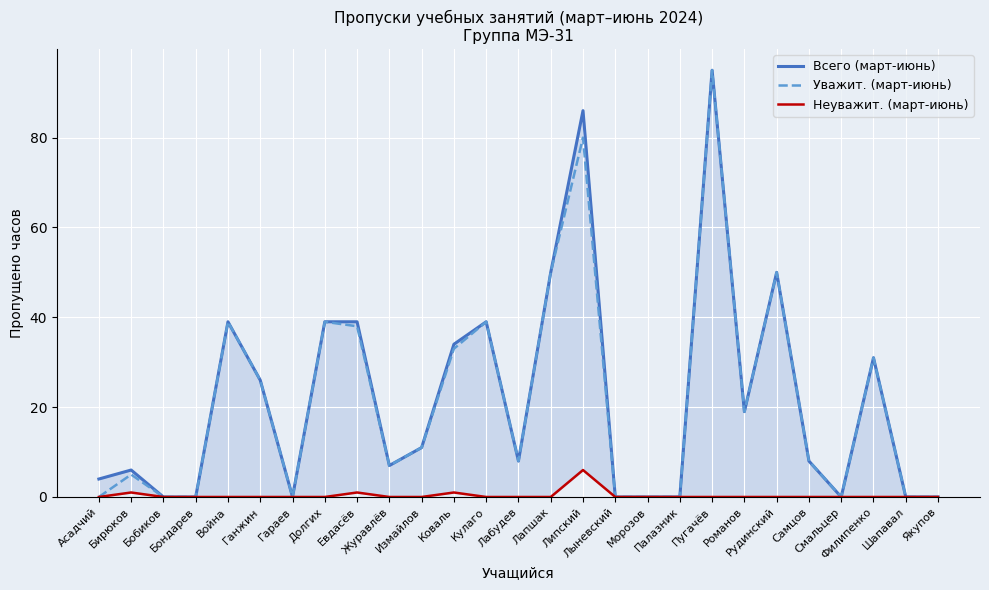

What are all the series names shown in the legend?

Всего (март-июнь), Уважит. (март-июнь), Неуважит. (март-июнь)